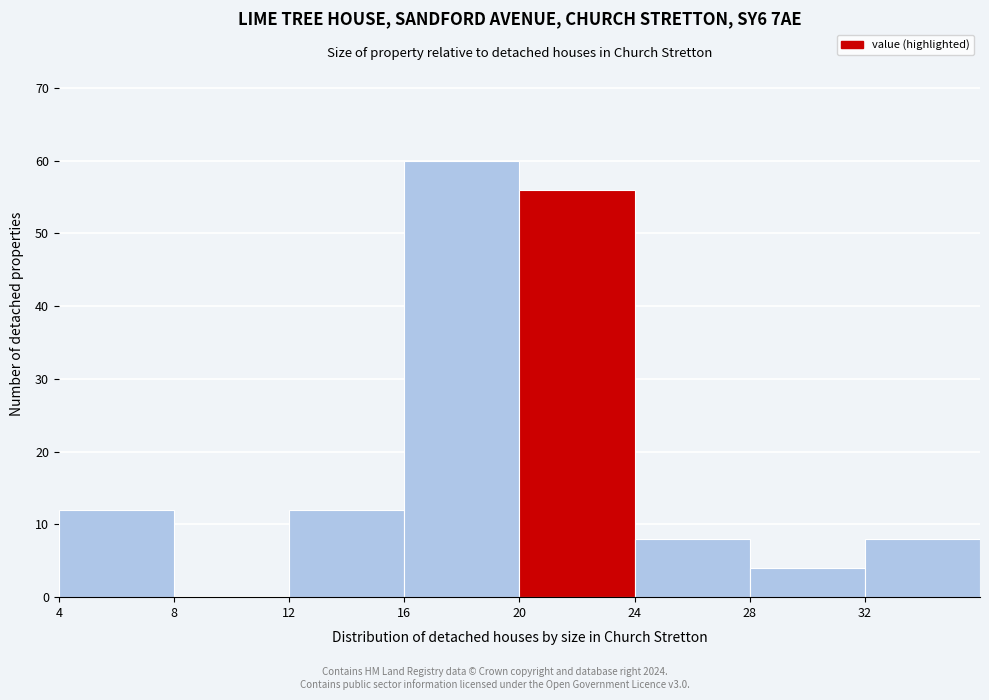

Reading left to right, transcribe this chart: for each bar, give the range it covers on the x-axis and its height. The values are not printed on the chart, so give them approximately, as read against the axis.

4 to 8: 12
8 to 12: 0
12 to 16: 12
16 to 20: 60
20 to 24: 56
24 to 28: 8
28 to 32: 4
32 to 36: 8